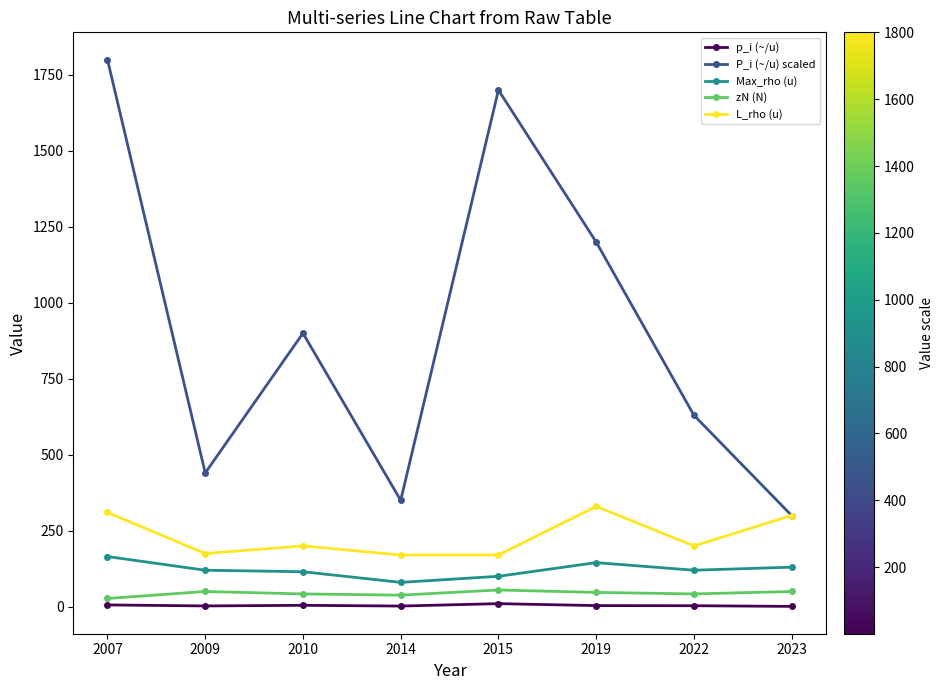

Where does the p_i (~/u) series first go above 3?

2007